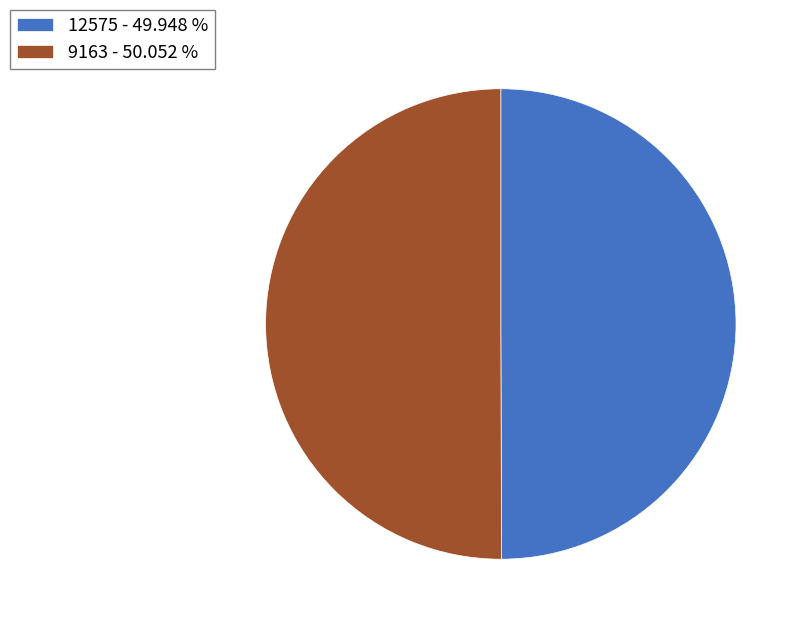

Approximately how many times larger is the value at 9163 - 50.052 % compared to 12575 - 49.948 %?

1.0